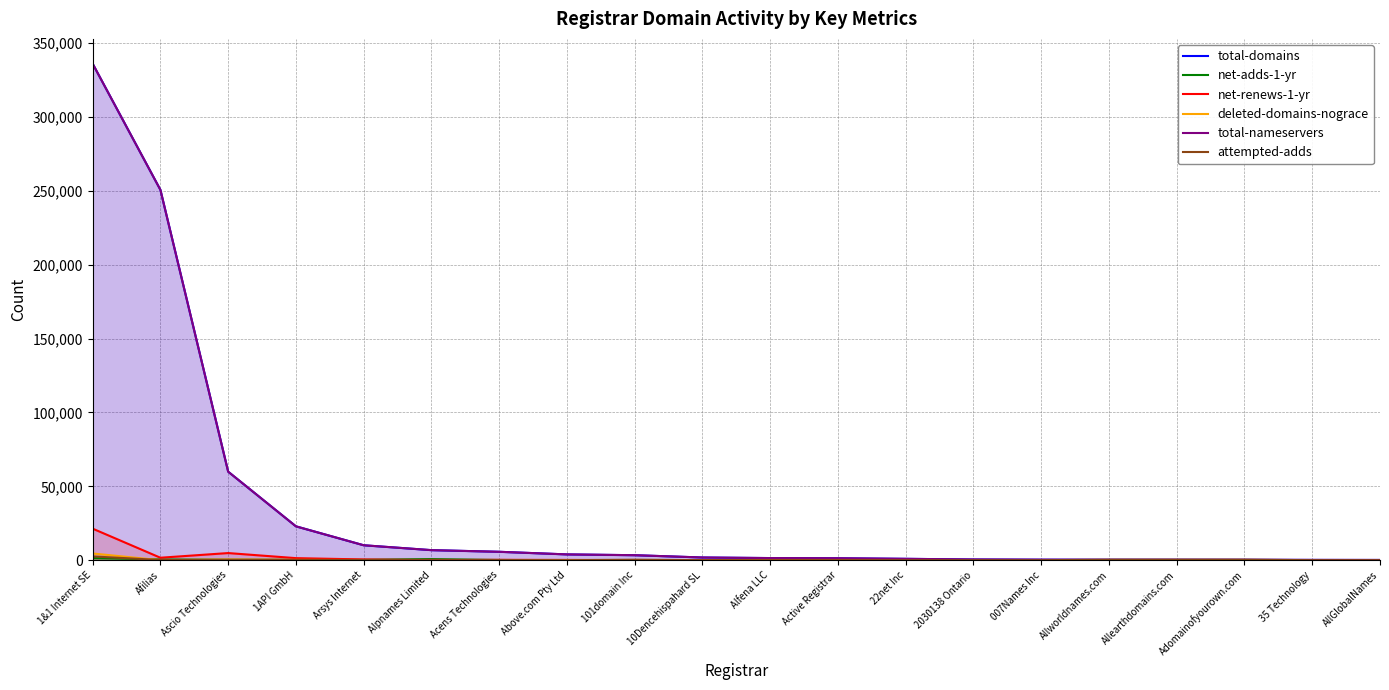

Between 35 Technology and Allearthdomains.com, which is larger?

Allearthdomains.com